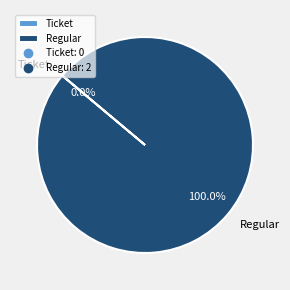

What is the largest slice in the pie chart?

Regular